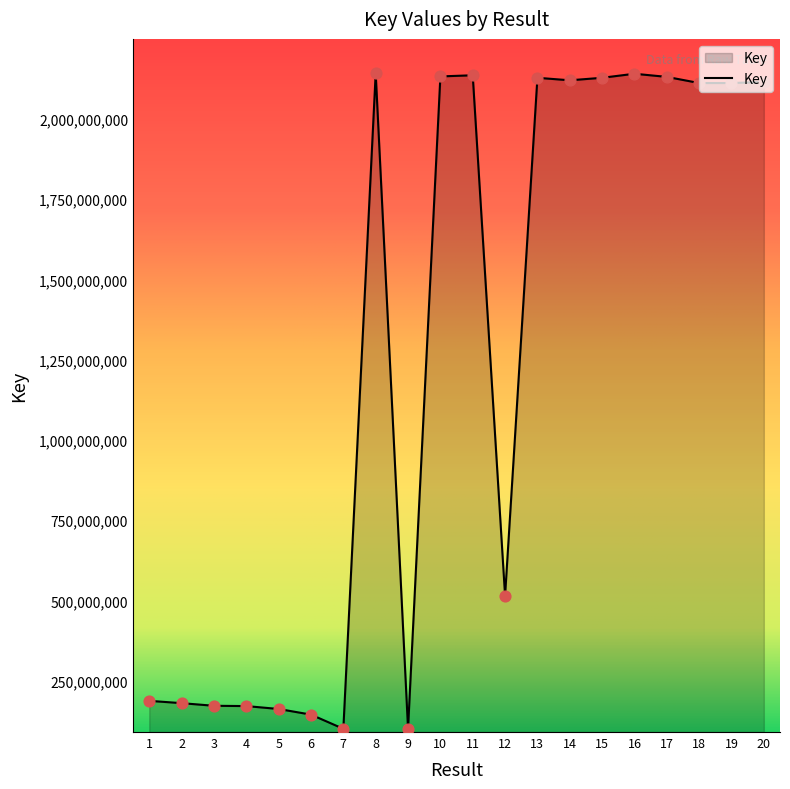

What is the change in value from 9 to 15?

+2027808604